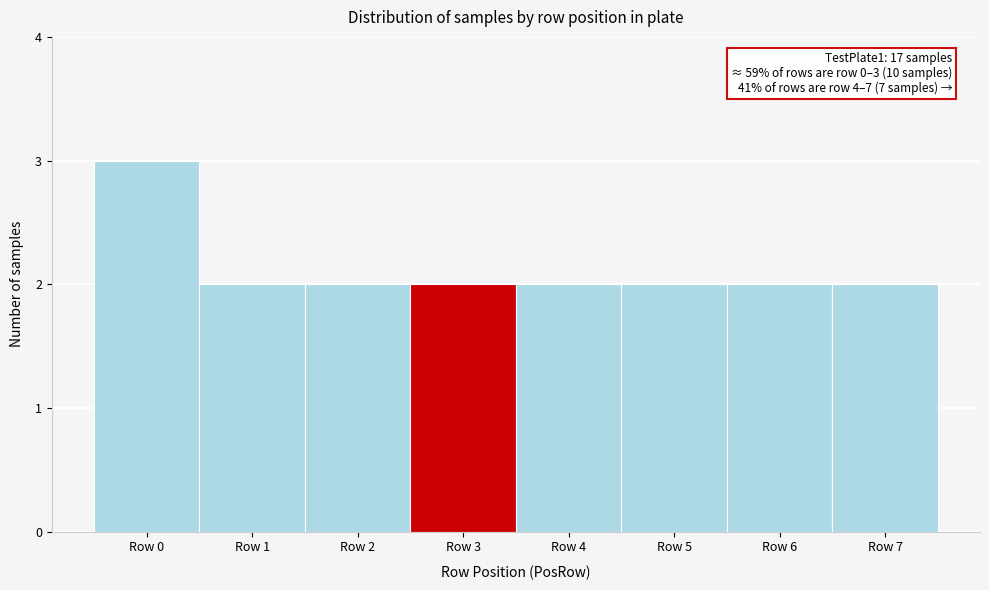

Reading left to right, extract all data points from this chart.

Row 0=3	Row 1=2	Row 2=2	Row 3=2	Row 4=2	Row 5=2	Row 6=2	Row 7=2